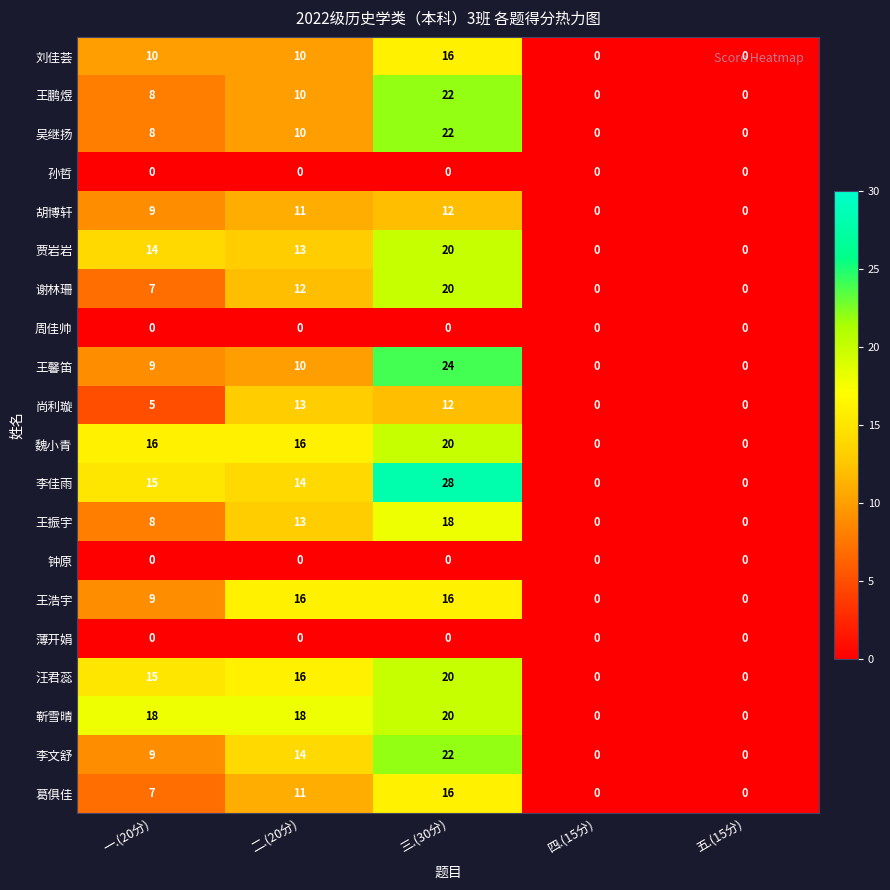

Which series has the widest spread of values?

李佳雨